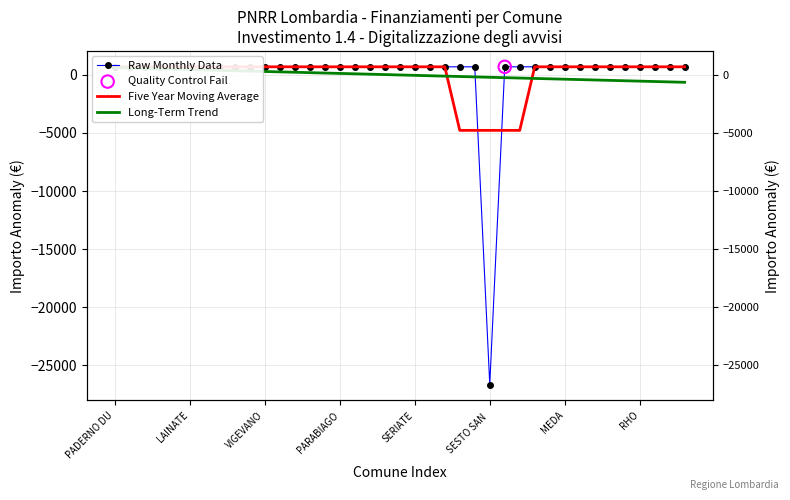

Which series has the largest Y range (max minus min)?

Raw Monthly Data